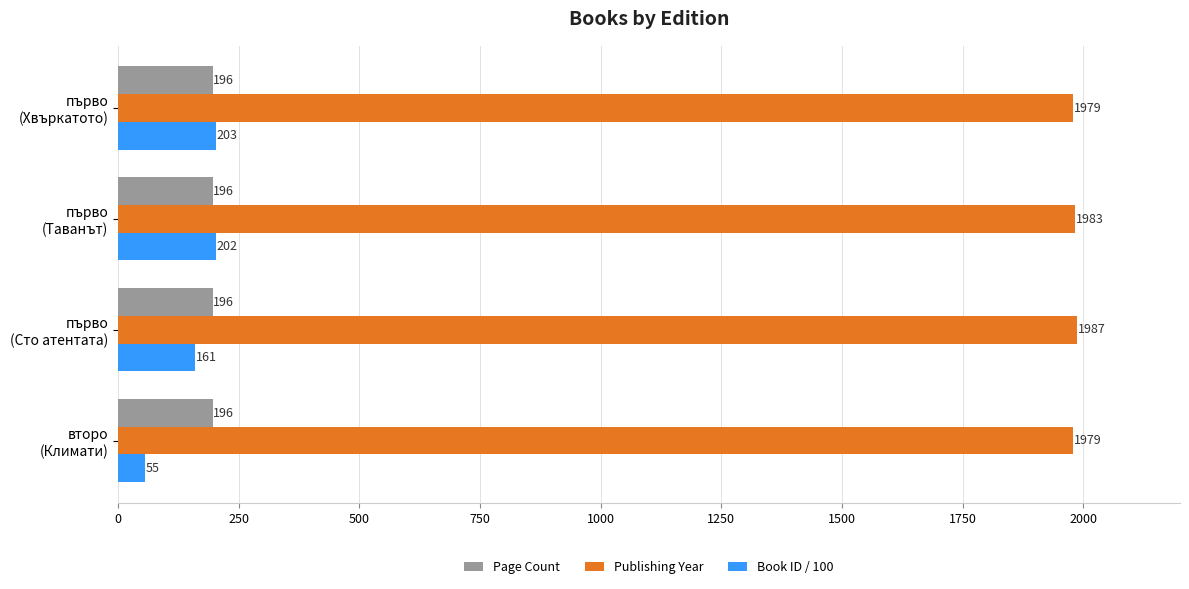

What is the difference between the maximum and minimum values in the Book ID / 100 series?

148.0